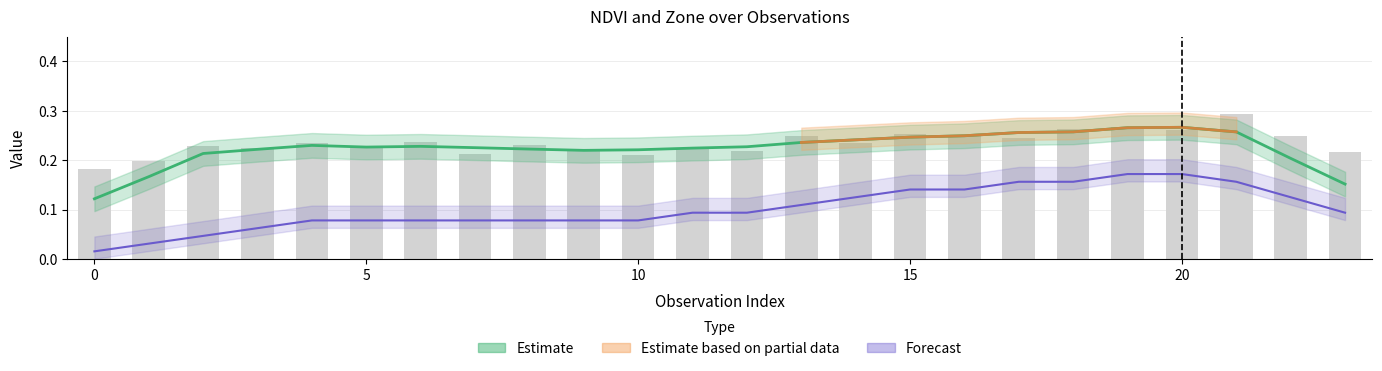

List the labels in order of value, smallest first.

0, 1, 10, 7, 23, 12, 9, 3, 5, 11, 2, 8, 4, 14, 6, 17, 13, 22, 16, 15, 20, 18, 19, 21